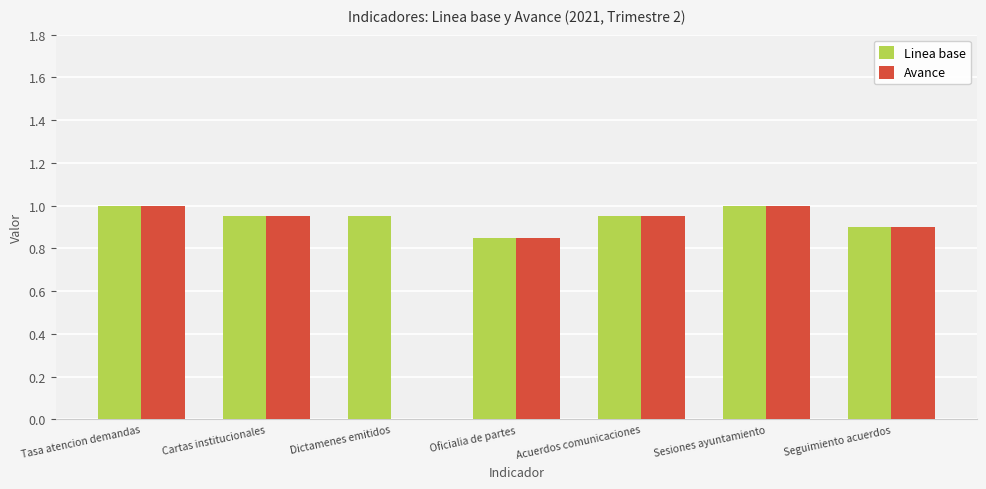

What is the highest value of the Avance series?

1.0